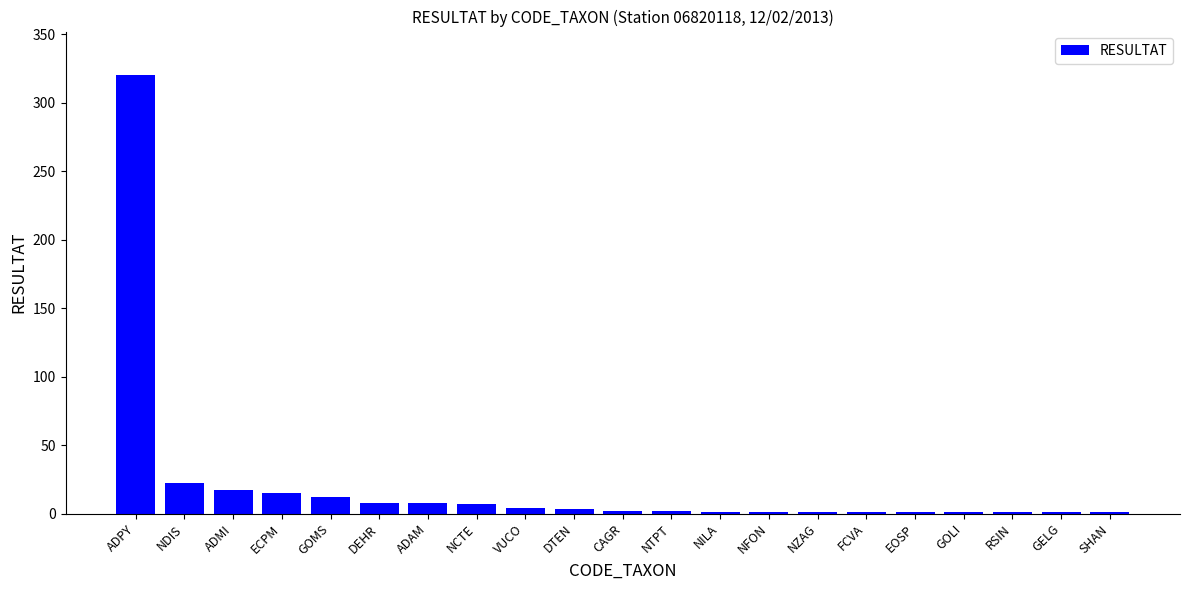

Does the chart contain stacked bars?

No